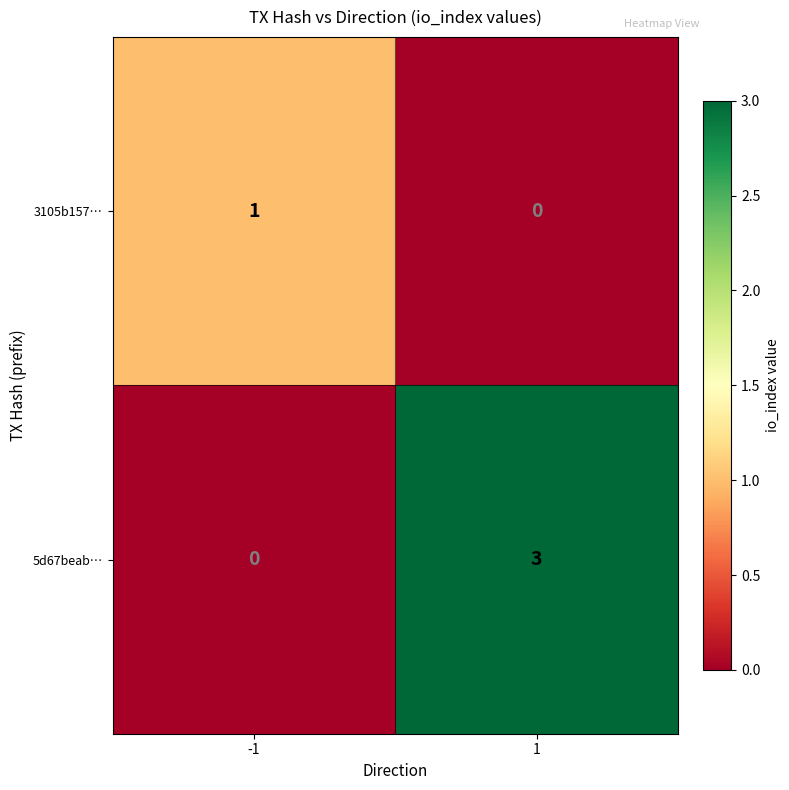

At -1, list the series in order from largest to smallest.

3105b157…, 5d67beab…